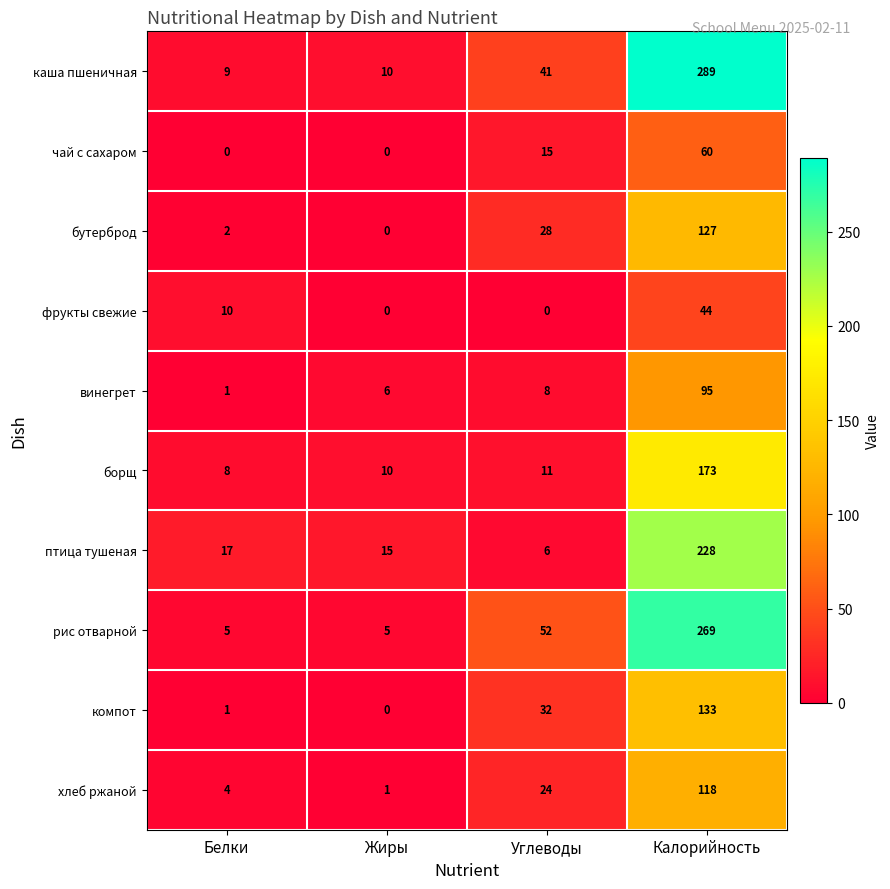

What is the average value of the каша пшеничная series?

87